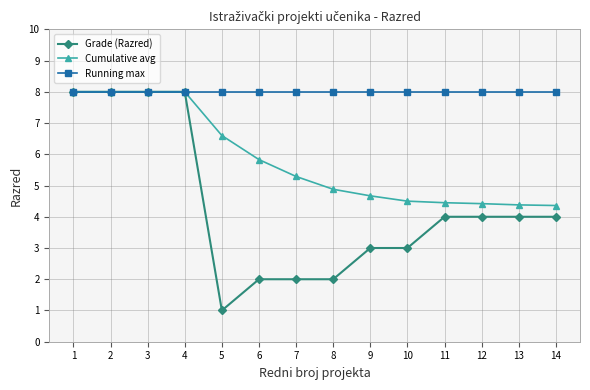

Count the Grade (Razred) values in the range 2 to 8.

13